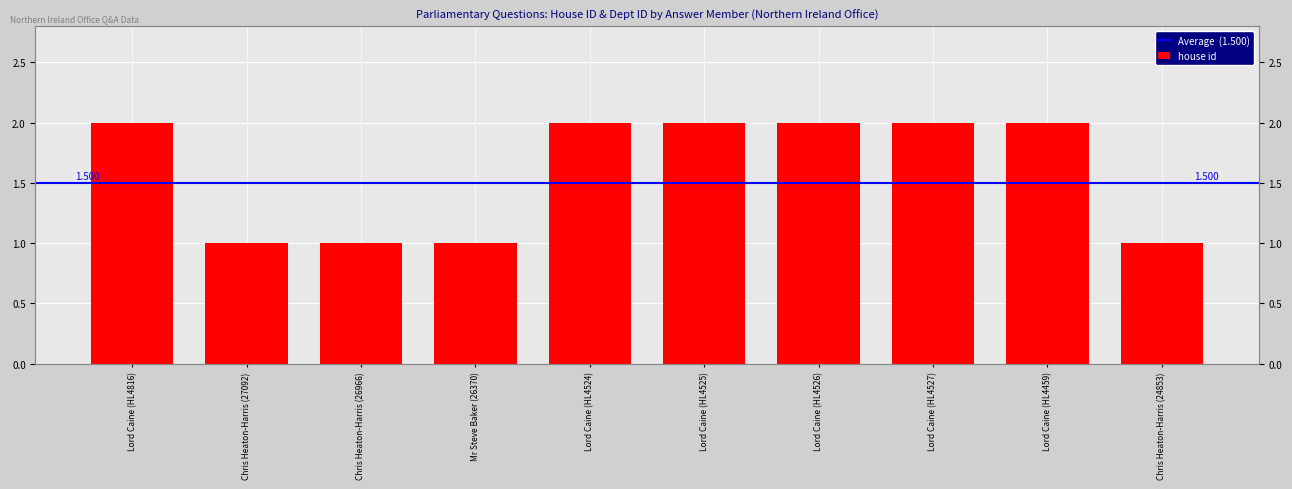

What is the value of the 3rd bar from the left?

1